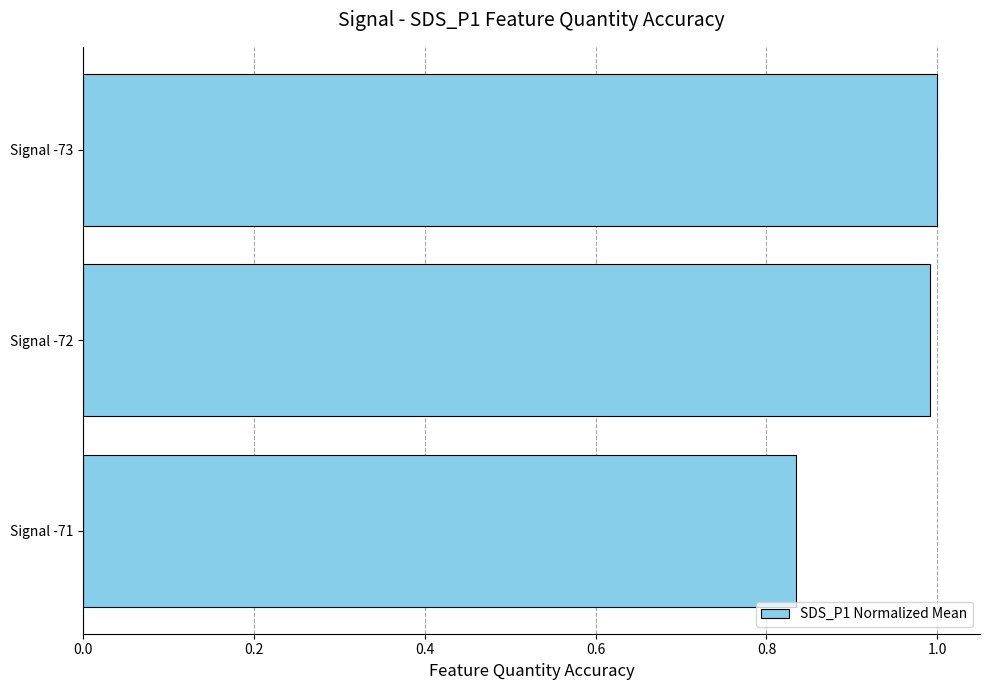

What is the difference between the maximum and minimum values?

0.2